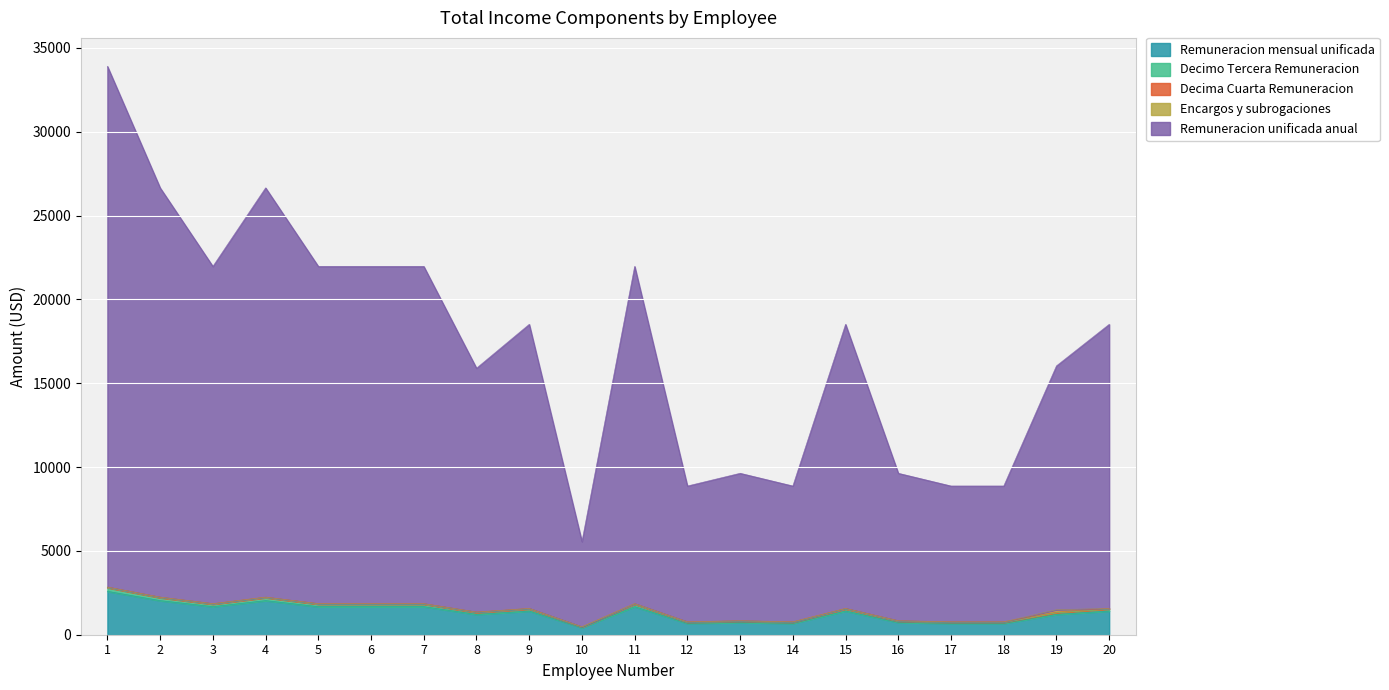

At which category is the sum across all series the highest?

1